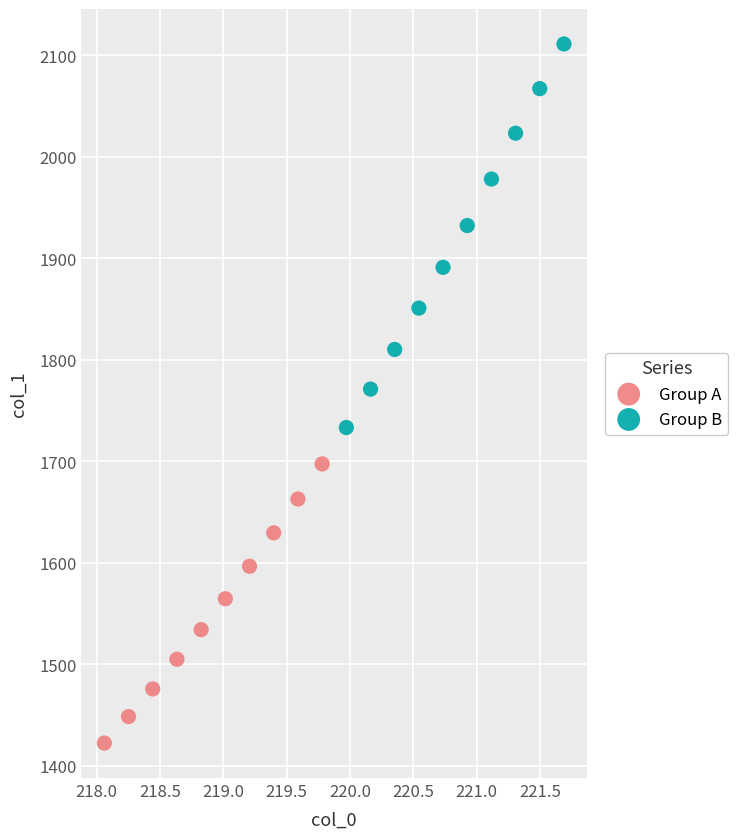

Which series reaches the maximum Y coordinate?

Group B